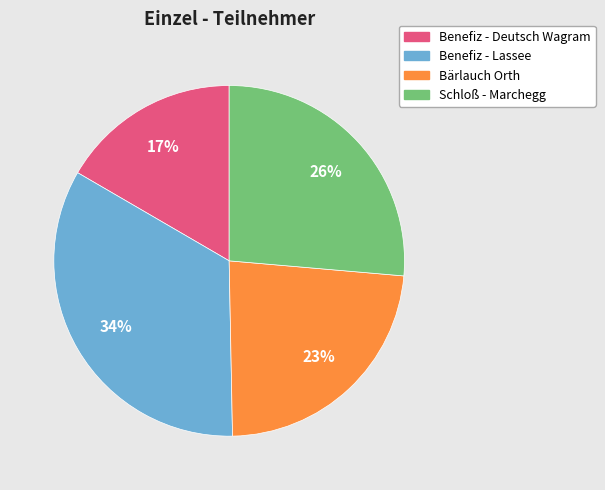

True or false: Benefiz - Deutsch Wagram accounts for 29% of the total.

False